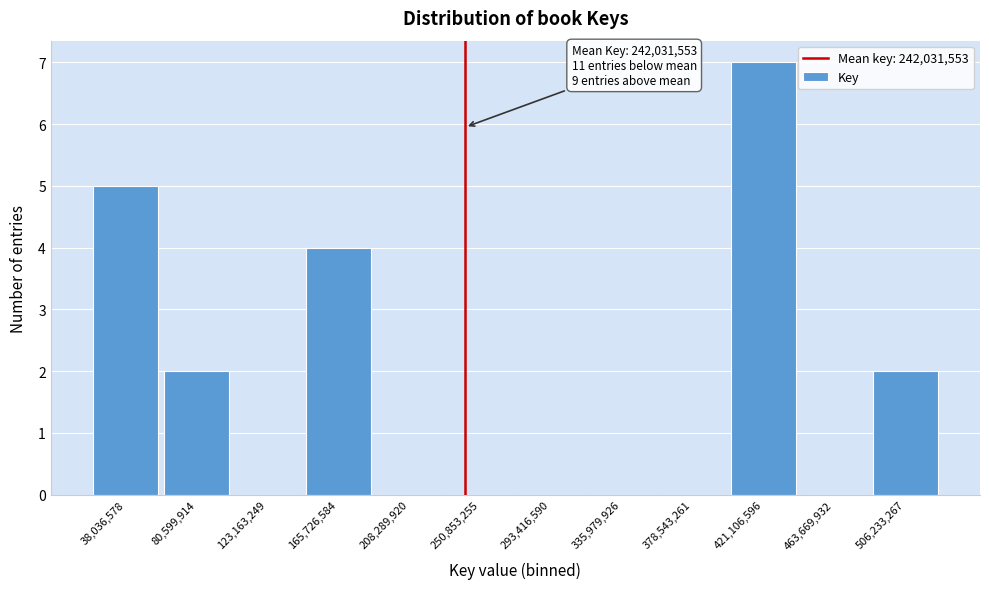

Over which range of the x-axis is the bar tallest?

400000000 to 440000000